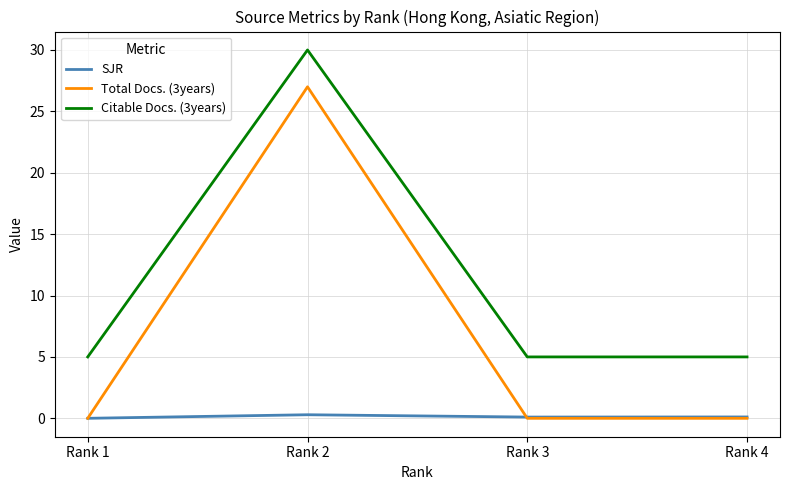

What are all the series names shown in the legend?

SJR, Total Docs. (3years), Citable Docs. (3years)